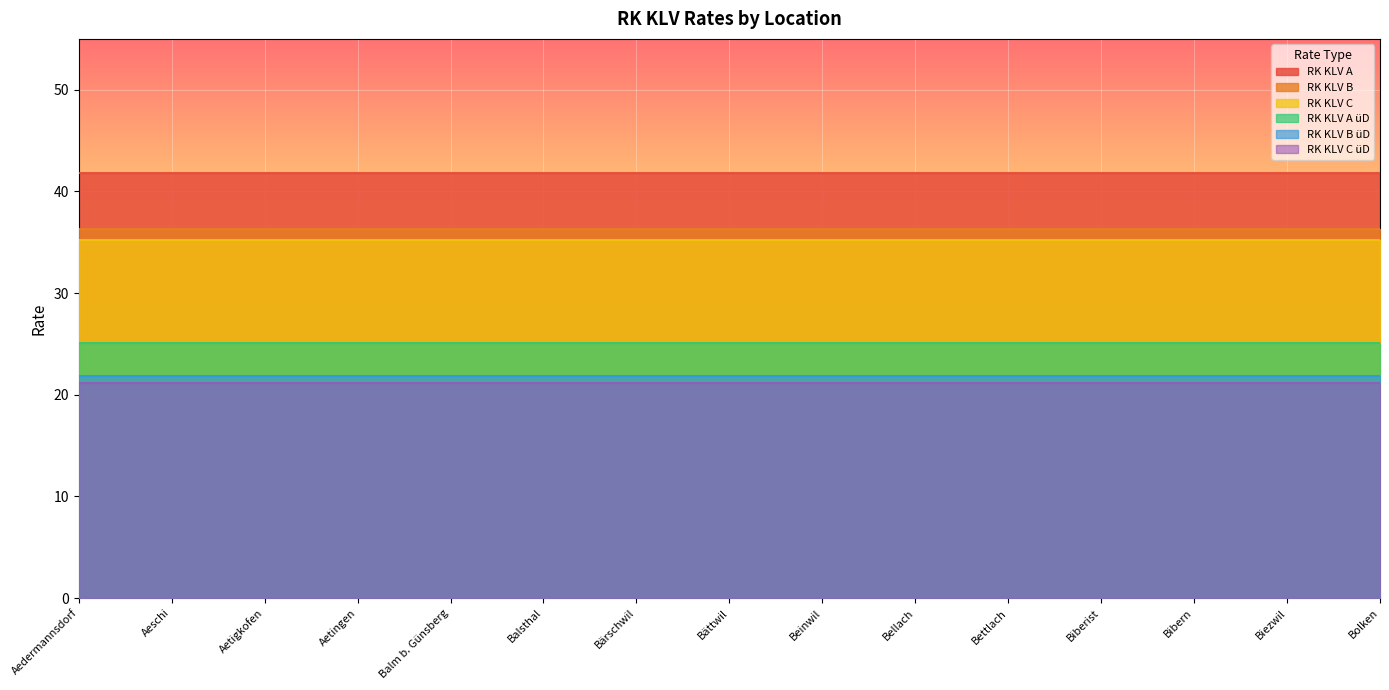

What is the label of the 1st point from the left?

Aedermannsdorf